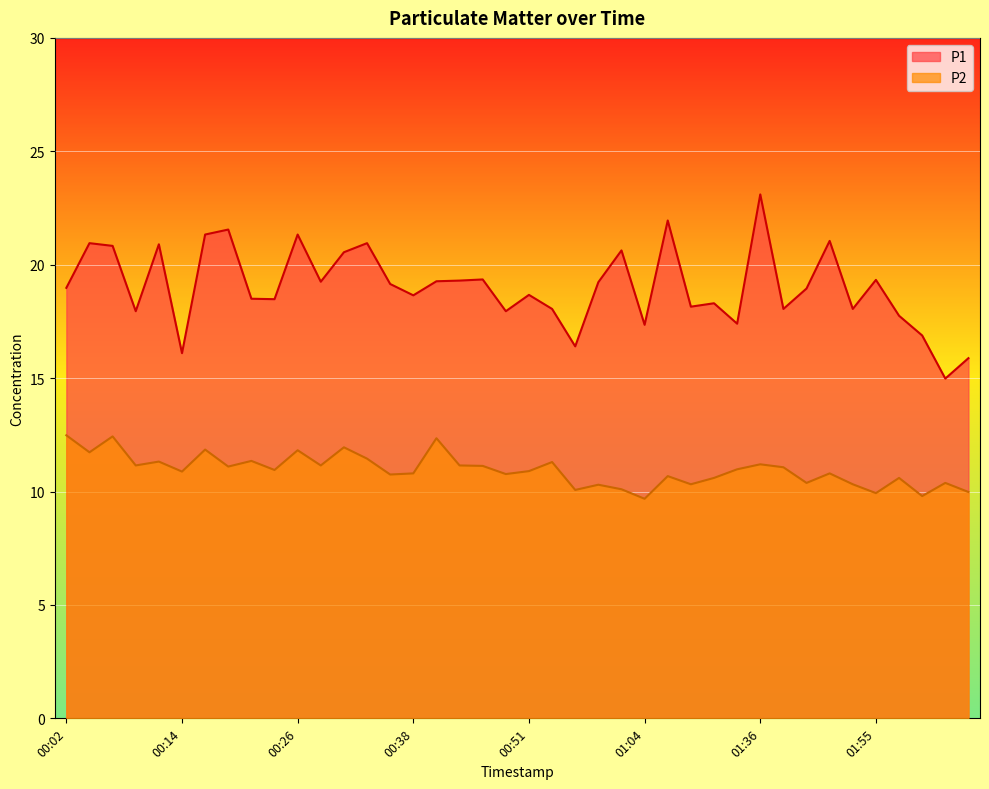

Which series has the largest range (max minus min)?

P1